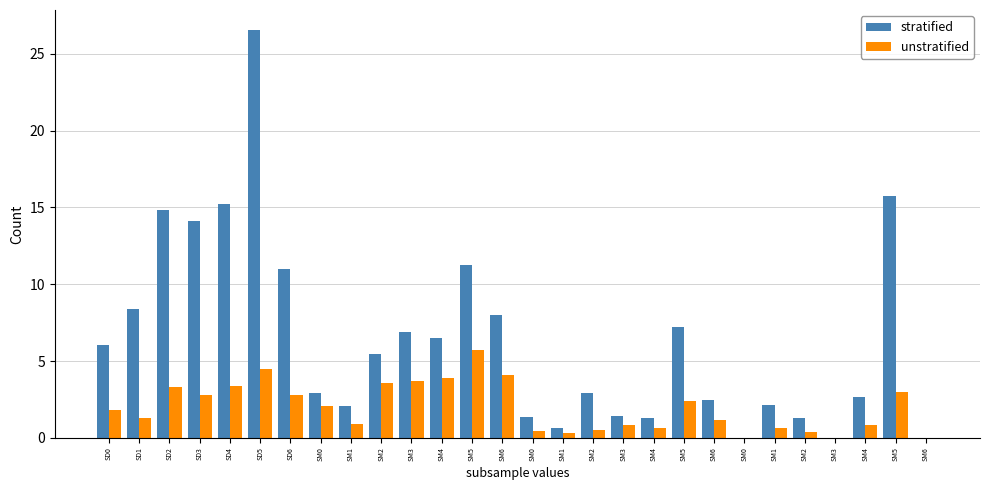

What are all the series names shown in the legend?

stratified, unstratified